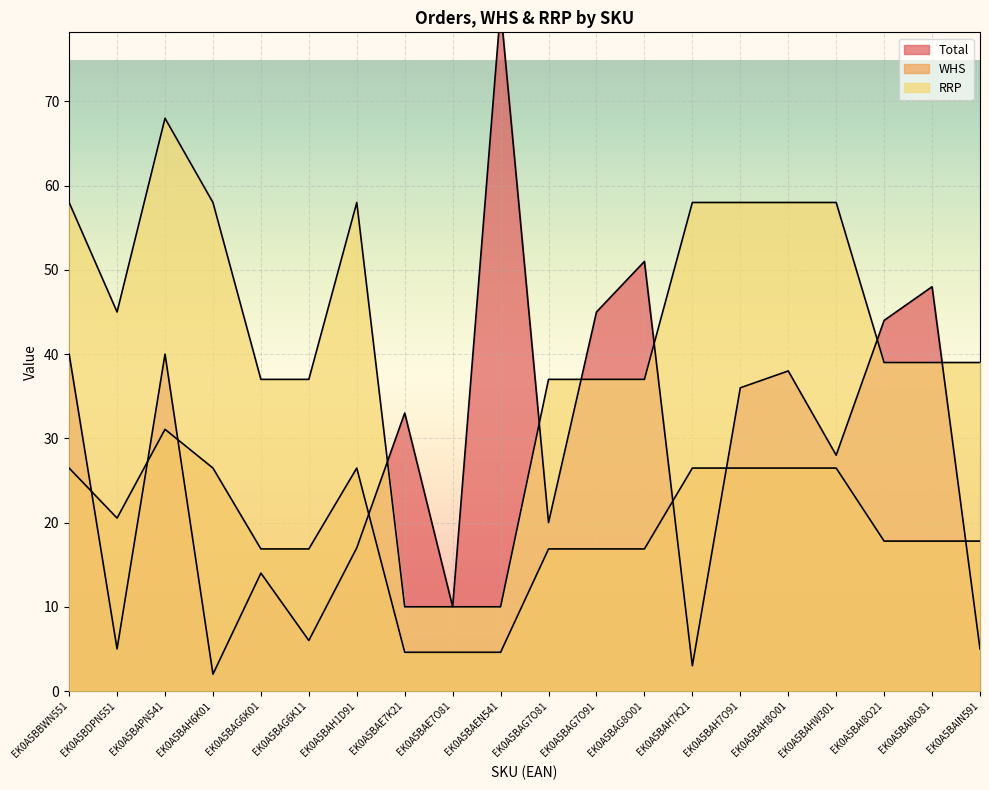

Reading right to left, transcribe all the data shown in this chart.

Total: EK0A5BAIN591=5.0	EK0A5BAI8O81=48.0	EK0A5BAI8O21=44.0	EK0A5BAHW301=28.0	EK0A5BAH8O01=38.0	EK0A5BAH7O91=36.0	EK0A5BAH7K21=3.0	EK0A5BAG8O01=51.0	EK0A5BAG7O91=45.0	EK0A5BAG7O81=20.0	EK0A5BAEN541=81.0	EK0A5BAE7O81=10.0	EK0A5BAE7K21=33.0	EK0A5BAH1D91=17.0	EK0A5BAG6K11=6.0	EK0A5BAG6K01=14.0	EK0A5BAH6K01=2.0	EK0A5BAPN541=40.0	EK0A5BDPN551=5.0	EK0A5BBWN551=40.0
WHS: EK0A5BAIN591=17.8	EK0A5BAI8O81=17.8	EK0A5BAI8O21=17.8	EK0A5BAHW301=26.5	EK0A5BAH8O01=26.5	EK0A5BAH7O91=26.5	EK0A5BAH7K21=26.5	EK0A5BAG8O01=16.9	EK0A5BAG7O91=16.9	EK0A5BAG7O81=16.9	EK0A5BAEN541=4.6	EK0A5BAE7O81=4.6	EK0A5BAE7K21=4.6	EK0A5BAH1D91=26.5	EK0A5BAG6K11=16.9	EK0A5BAG6K01=16.9	EK0A5BAH6K01=26.5	EK0A5BAPN541=31.1	EK0A5BDPN551=20.5	EK0A5BBWN551=26.5
RRP: EK0A5BAIN591=39.0	EK0A5BAI8O81=39.0	EK0A5BAI8O21=39.0	EK0A5BAHW301=58.0	EK0A5BAH8O01=58.0	EK0A5BAH7O91=58.0	EK0A5BAH7K21=58.0	EK0A5BAG8O01=37.0	EK0A5BAG7O91=37.0	EK0A5BAG7O81=37.0	EK0A5BAEN541=10.0	EK0A5BAE7O81=10.0	EK0A5BAE7K21=10.0	EK0A5BAH1D91=58.0	EK0A5BAG6K11=37.0	EK0A5BAG6K01=37.0	EK0A5BAH6K01=58.0	EK0A5BAPN541=68.0	EK0A5BDPN551=45.0	EK0A5BBWN551=58.0